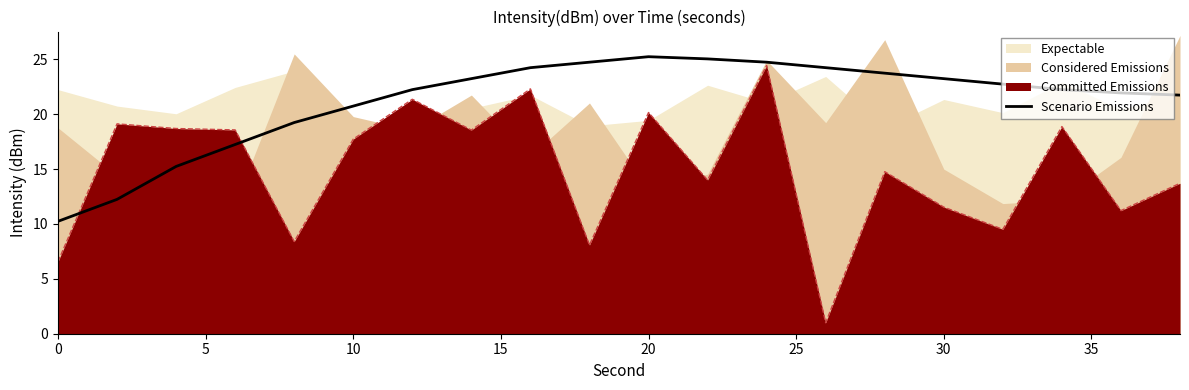

After their last crossing, which series has the higher values: Scenario Emissions or Committed Emissions?

Scenario Emissions